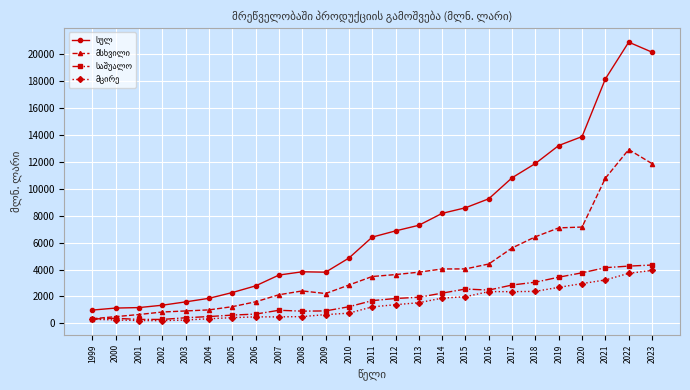

What is the spread (max minus min) of values at 2021?

14907.6